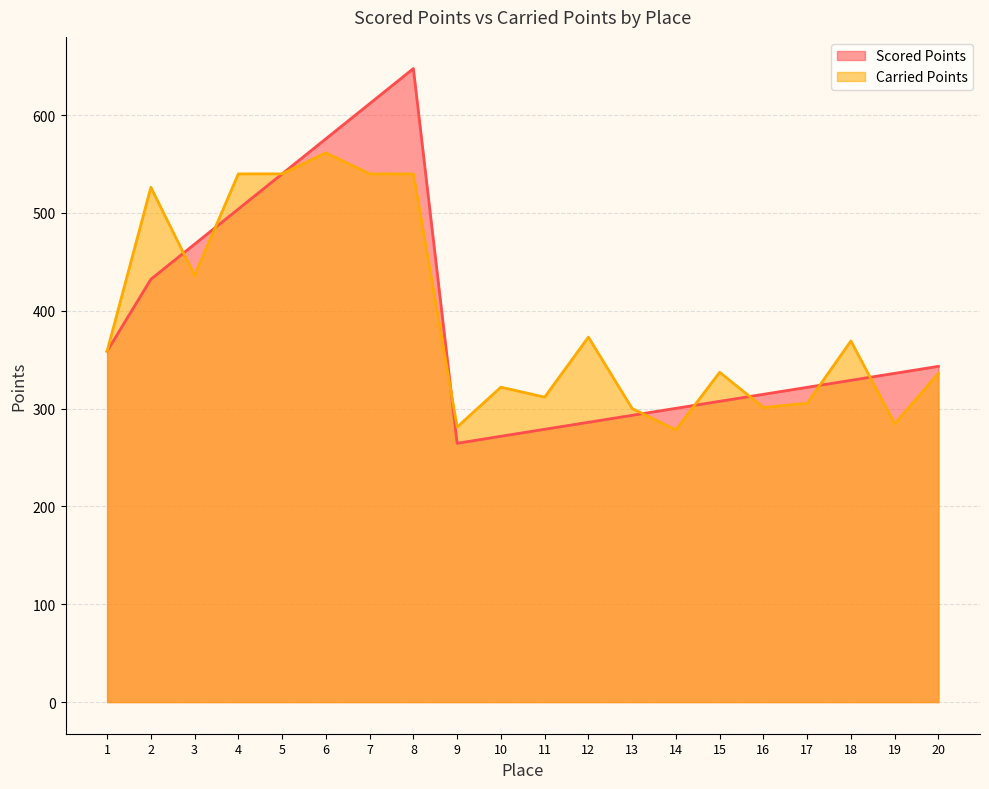

How many values in the Carried Points series exceed 358?

10